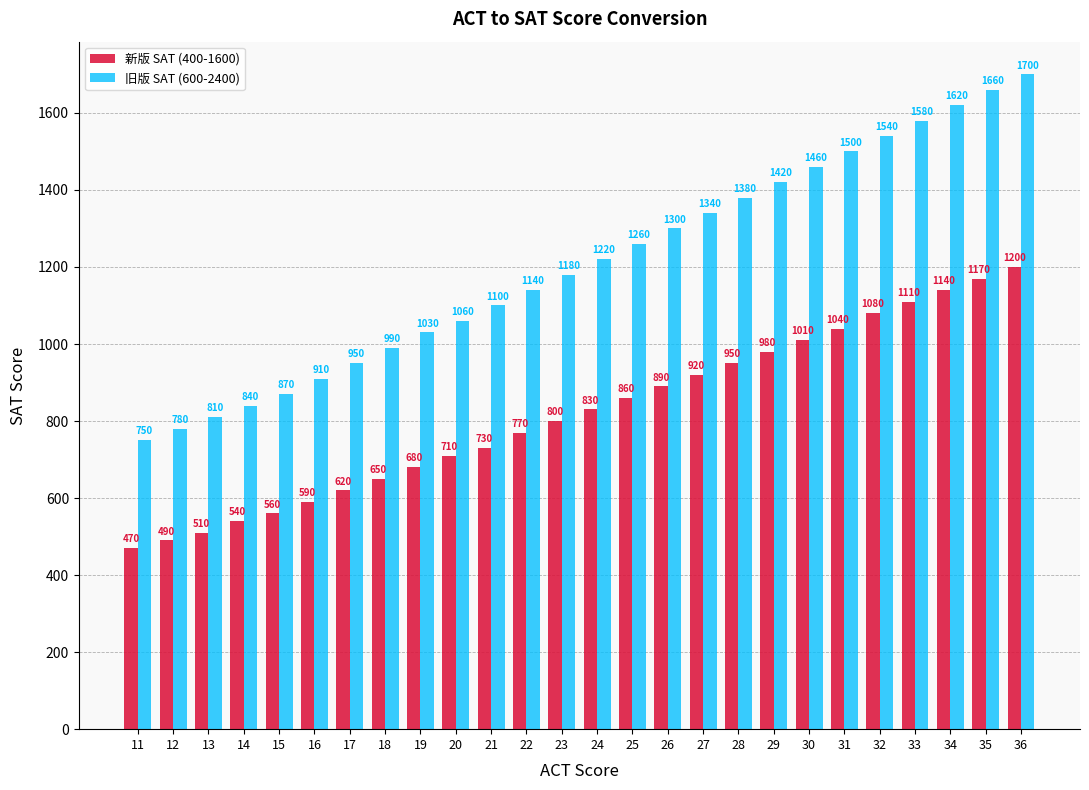

How many values in the 旧版 SAT (600-2400) series are below 1220?

13